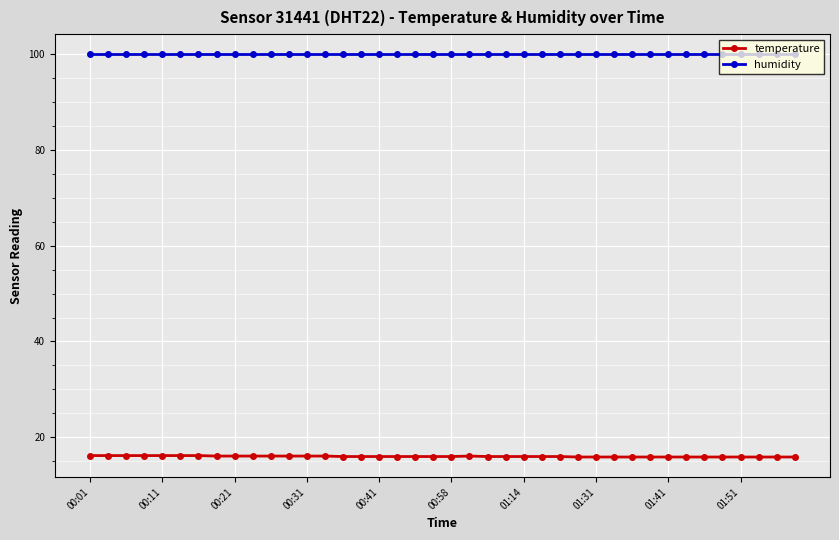

How many lines are shown in the chart?

2